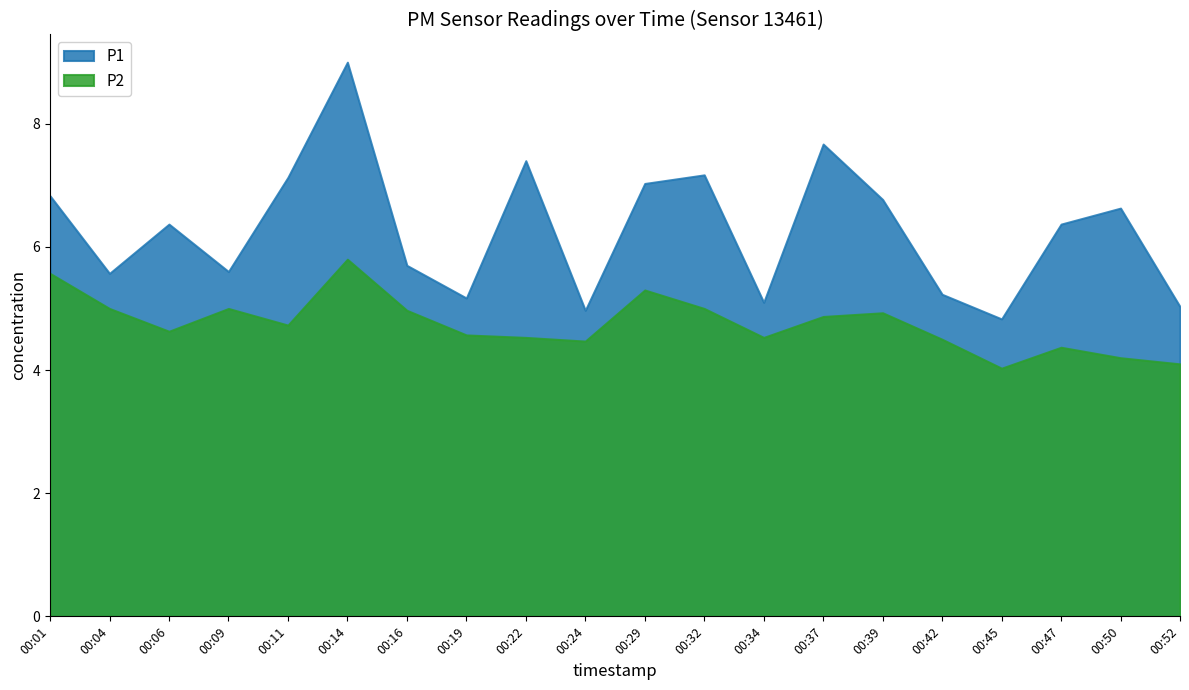

At 00:22, list the series in order from smallest to largest.

P2, P1